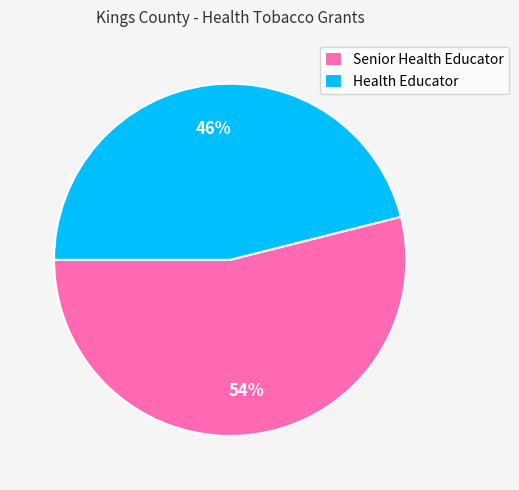

Which category has the smallest portion of the pie?

Health Educator